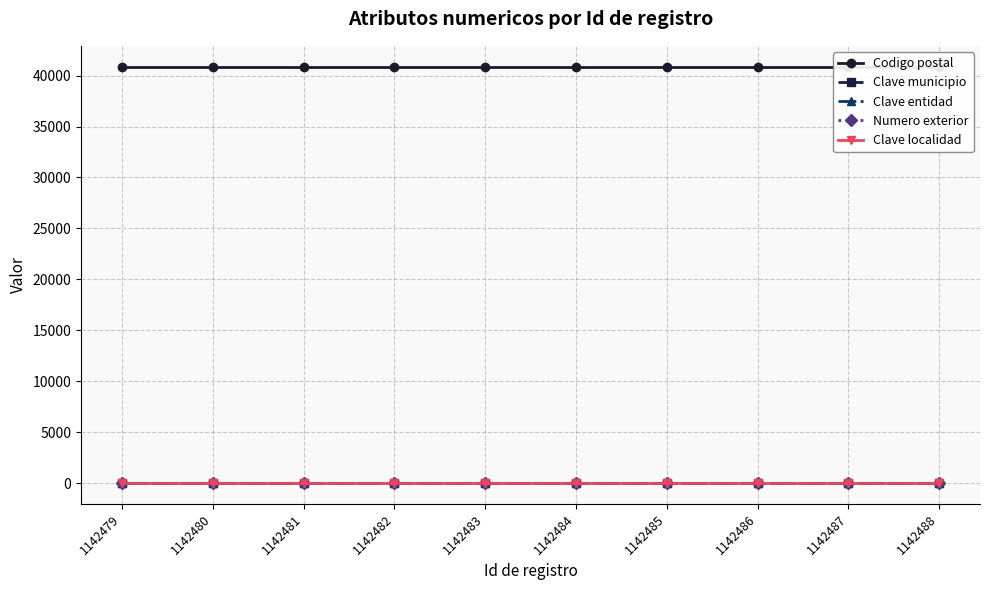

At how many categories does at least one series exceed 10832?

10